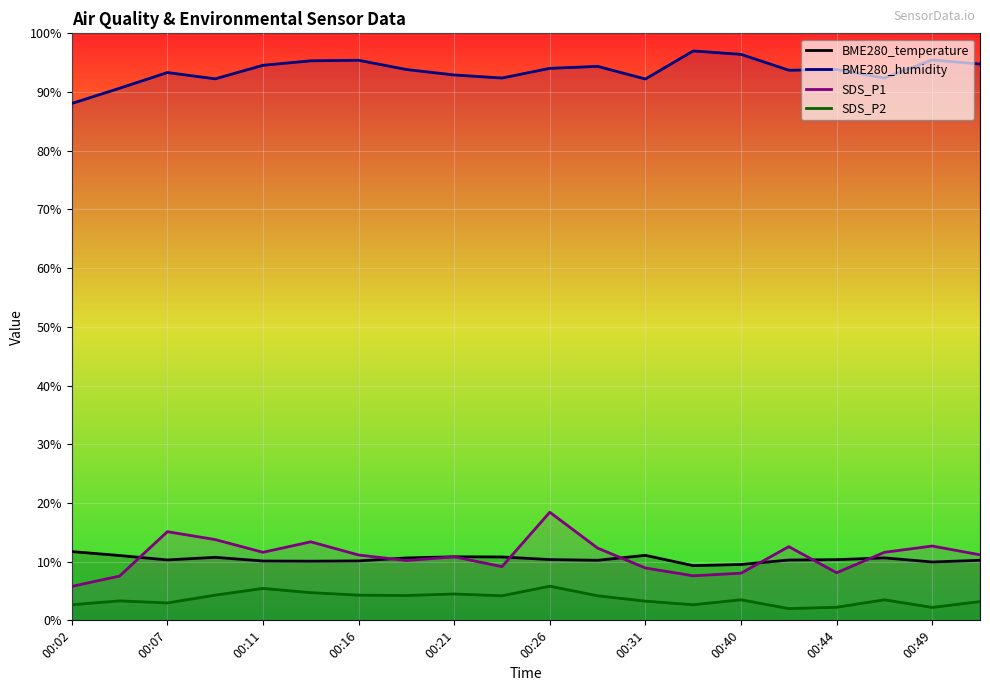

True or false: BME280_humidity and BME280_temperature cross at least once.

False